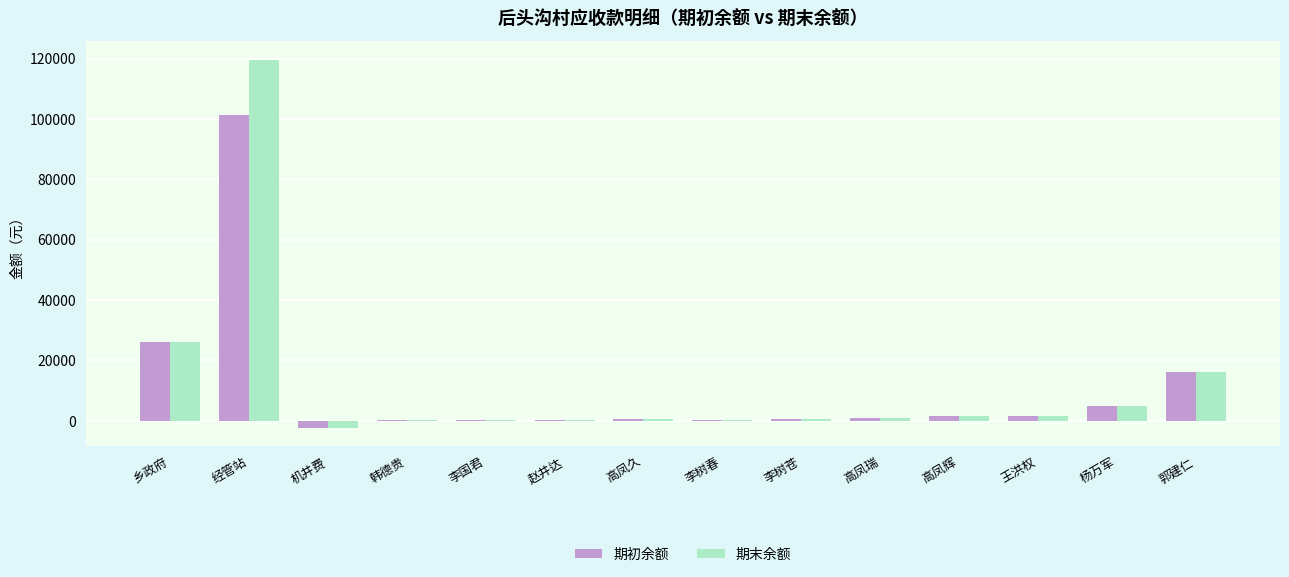

What is the highest value of the 期末余额 series?

119638.5